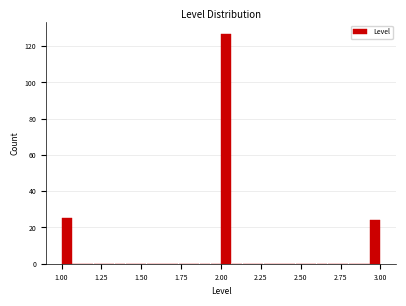

Around what value on the x-axis is the tallest bar? Give the approximate position of its centre, as read against the axis.

2.05